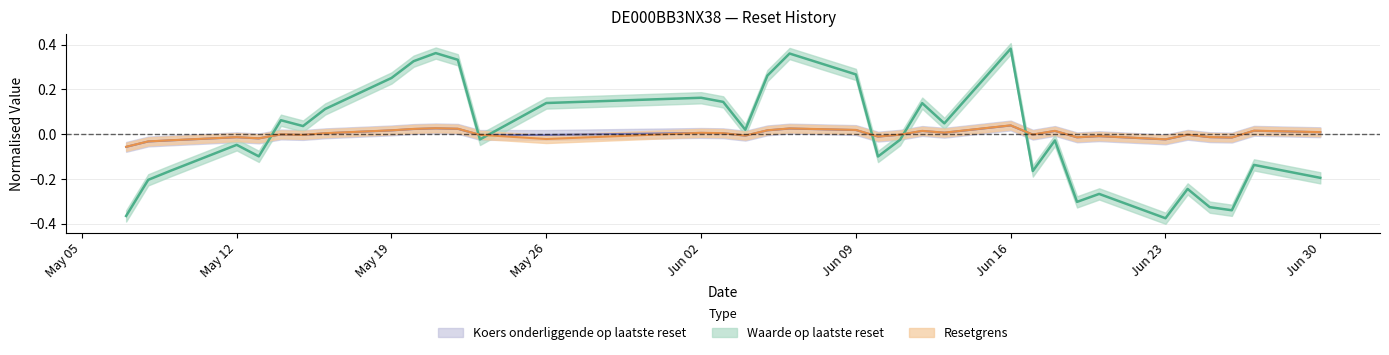

True or false: Resetgrens has more than 2 interior local peaks.

True